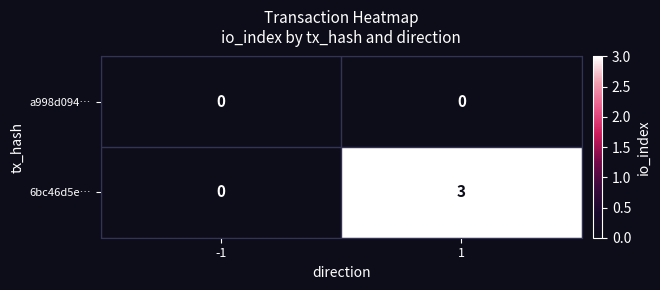

Which series has the largest total across all categories?

6bc46d5e…